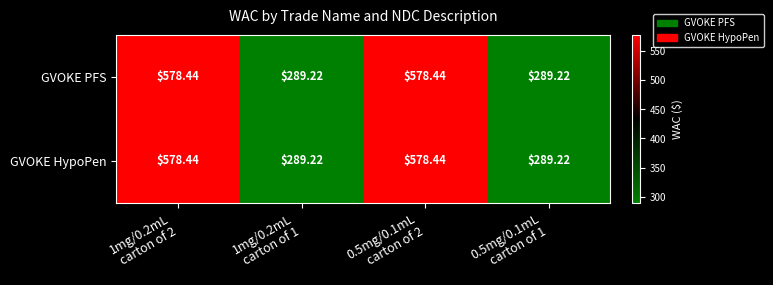

How many categories are shown in the chart?

4